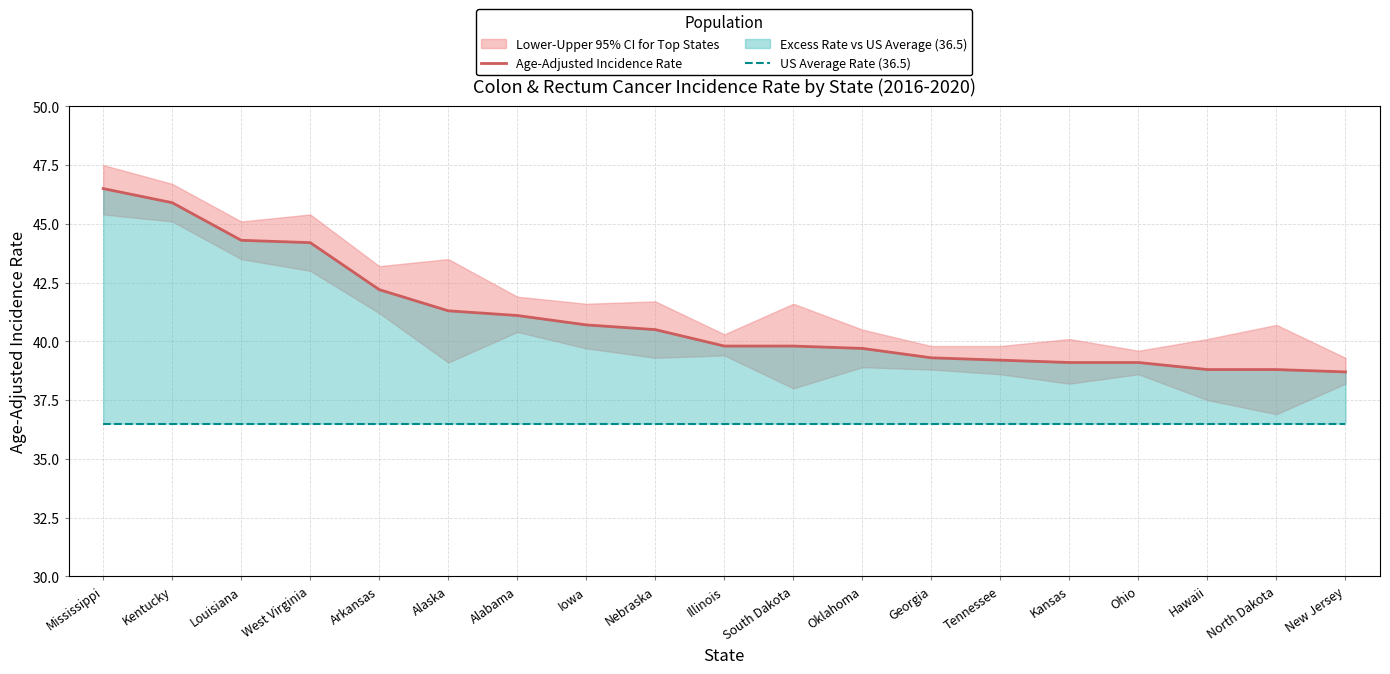

What is the value of the US Average Rate (36.5) point at the 14th from the left?

36.5